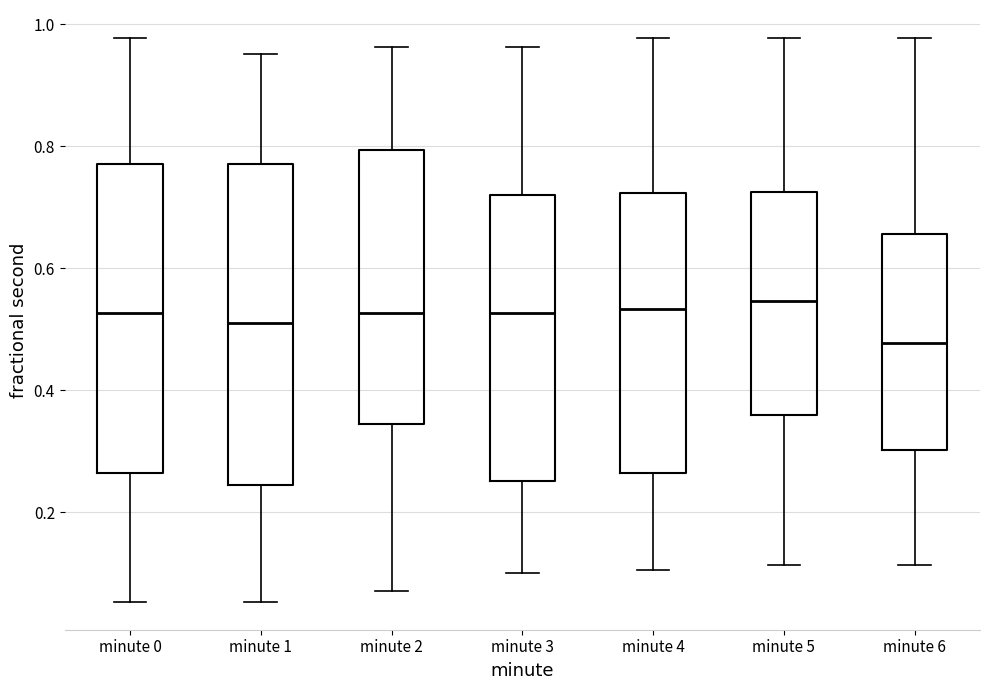

Where does the median line of the box for minute 2 sit on the y-axis? The values are not printed on the chart, so give them approximately, as read against the axis.

0.52